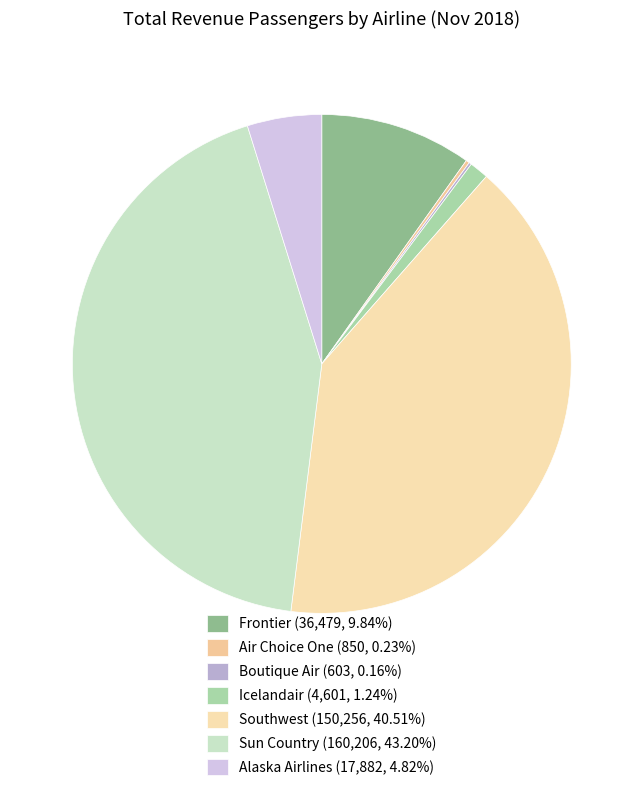

To the nearest percent, what is the difference between the largest and smallest slice percentages?

43%